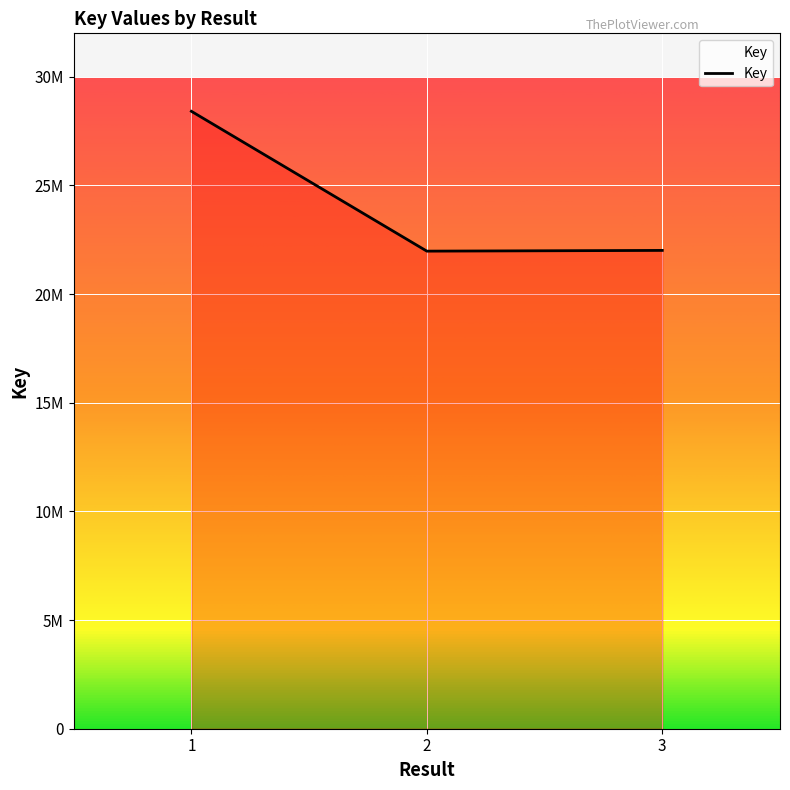

List the labels in order of value, smallest first.

2, 3, 1